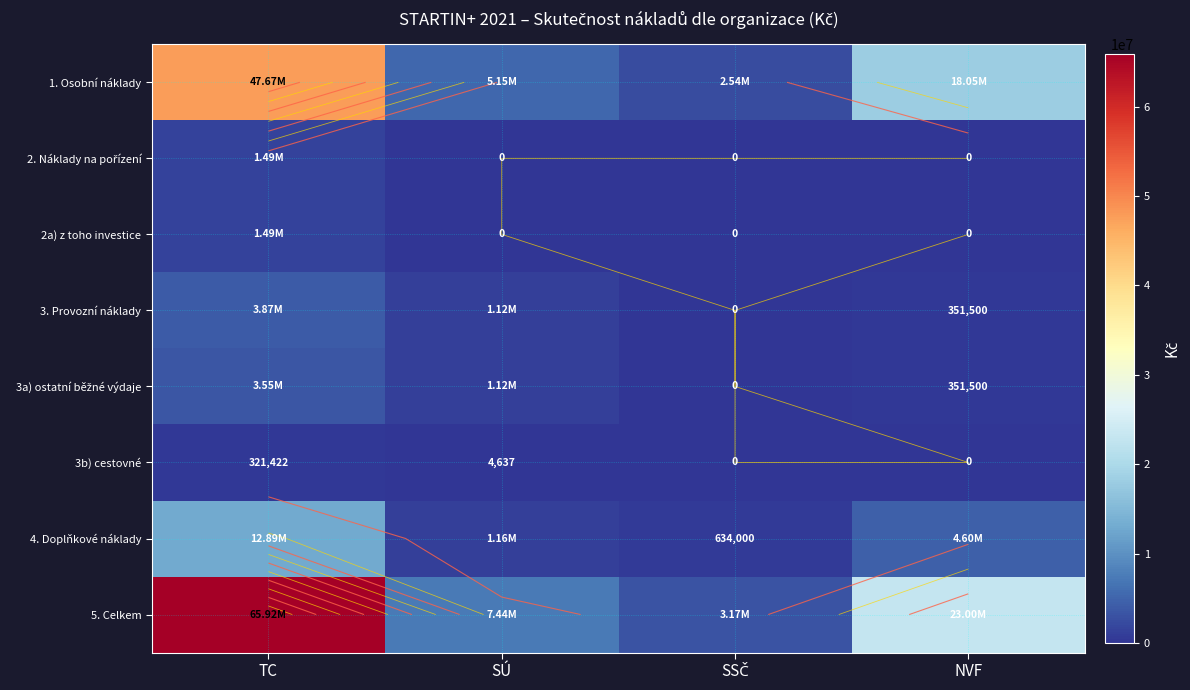

What is the maximum value shown in the chart?

65920373